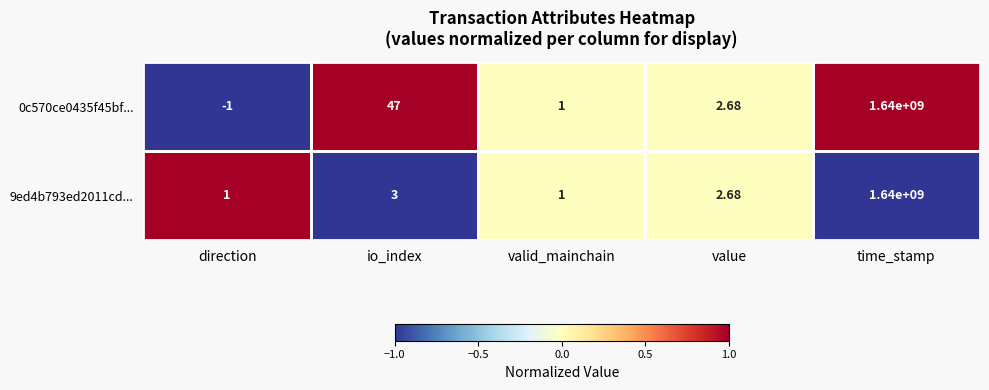

Count the number of data series in this chart.

2